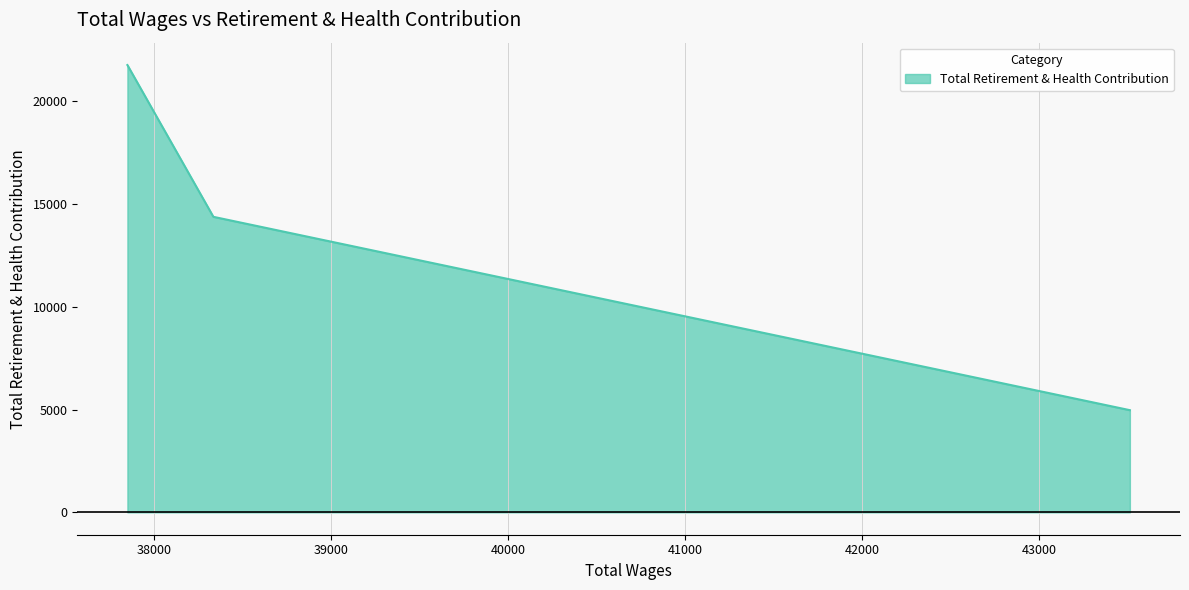

What is the smallest value displayed?

4974